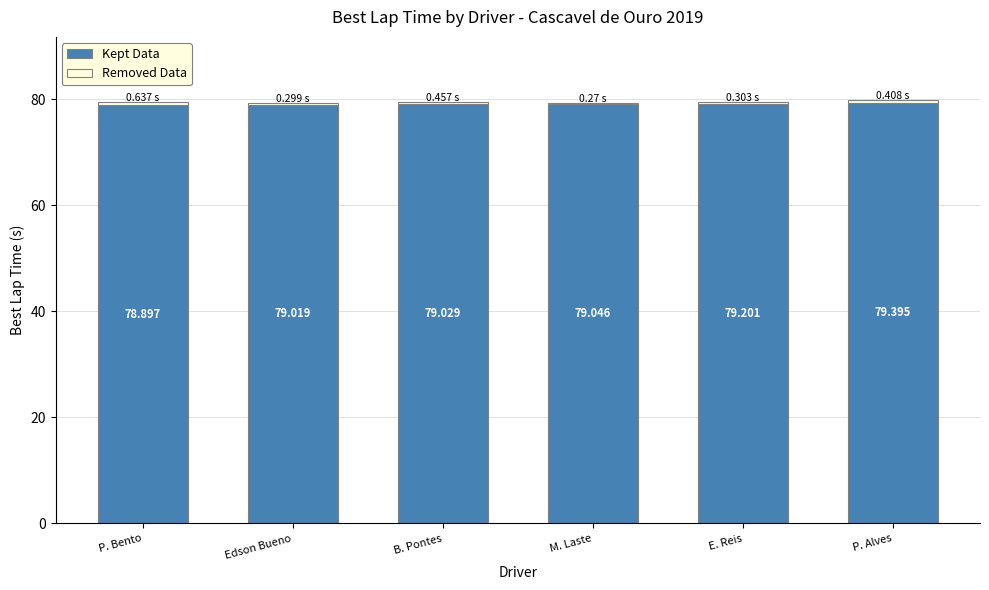

At which category is the sum across all series the highest?

P. Alves